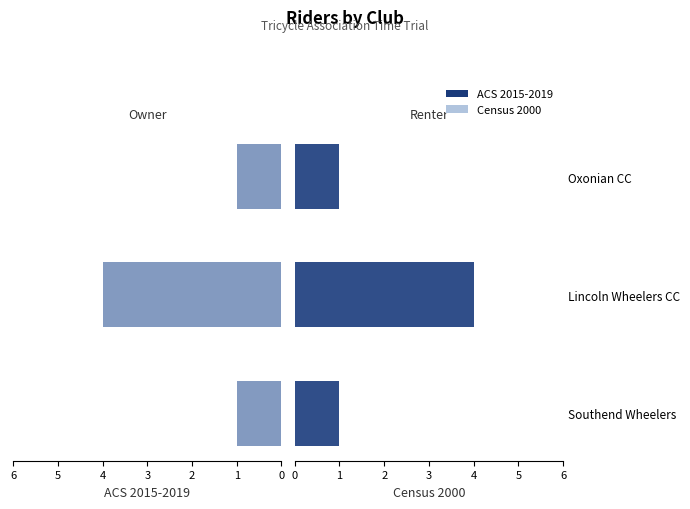

How many data points in ACS 2015-2019 are above 1?

1